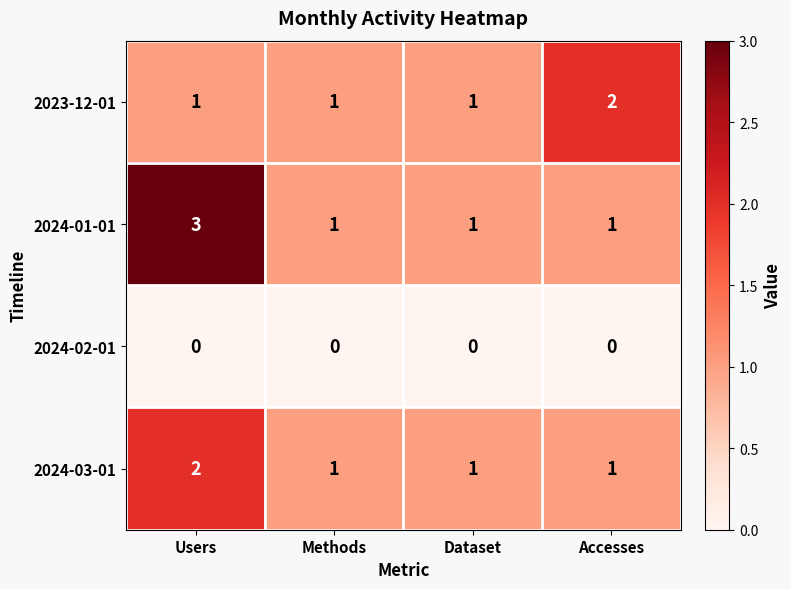

Which series has the largest total across all categories?

2024-01-01